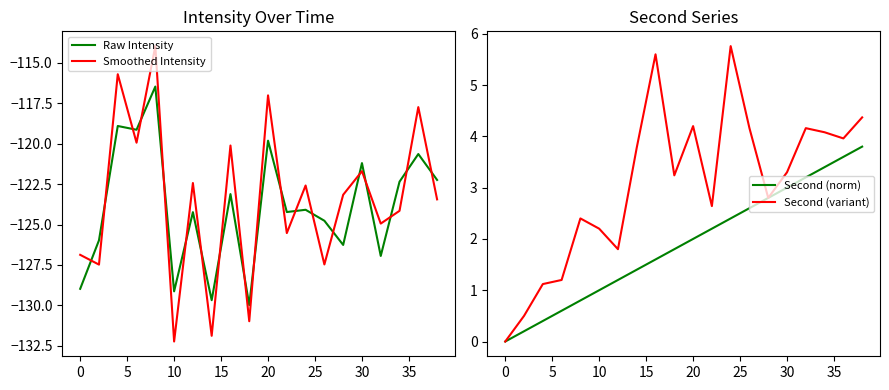

What is the highest value of the Second (norm) series?

3.8